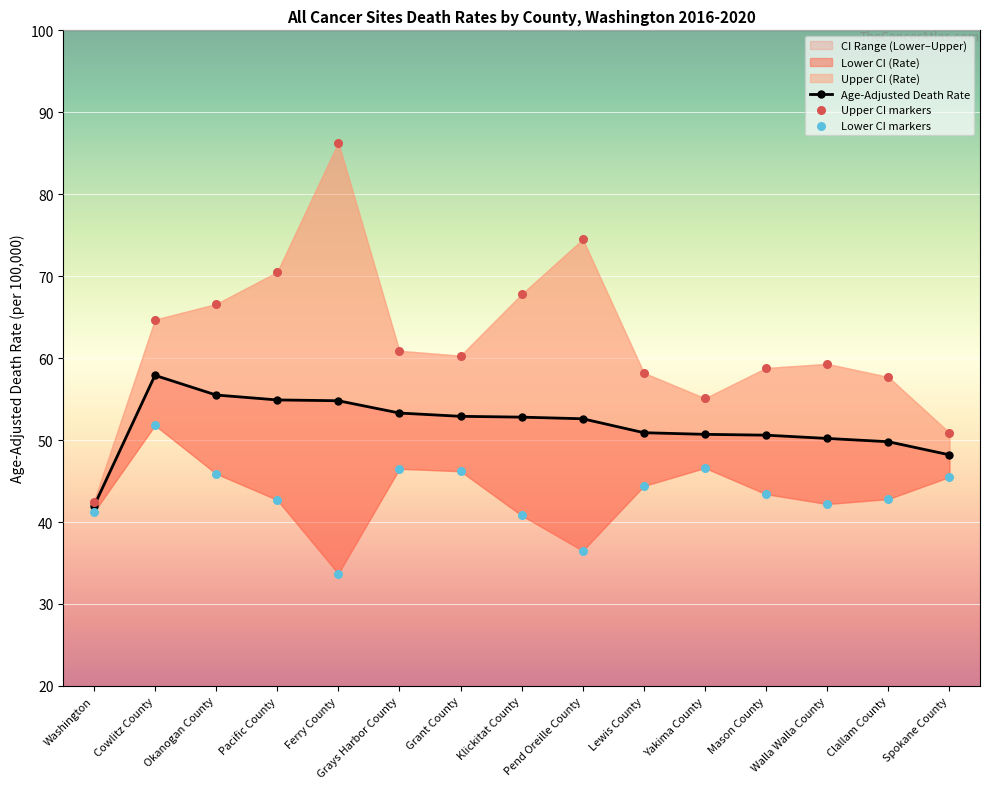

Which series has the widest spread of Y values?

Upper CI markers